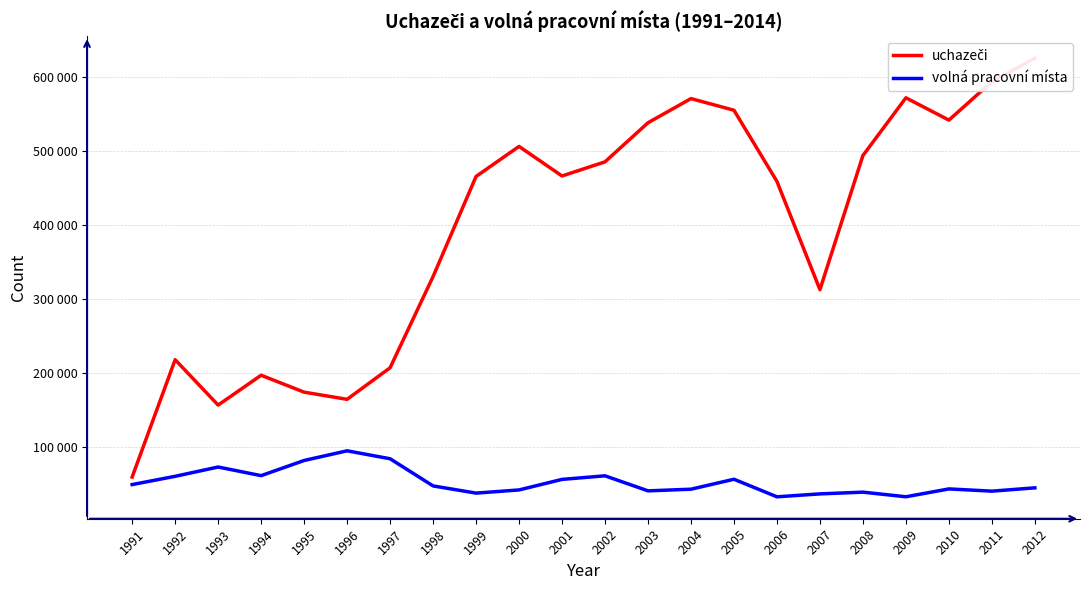

At which category is the sum across all series the highest?

2012